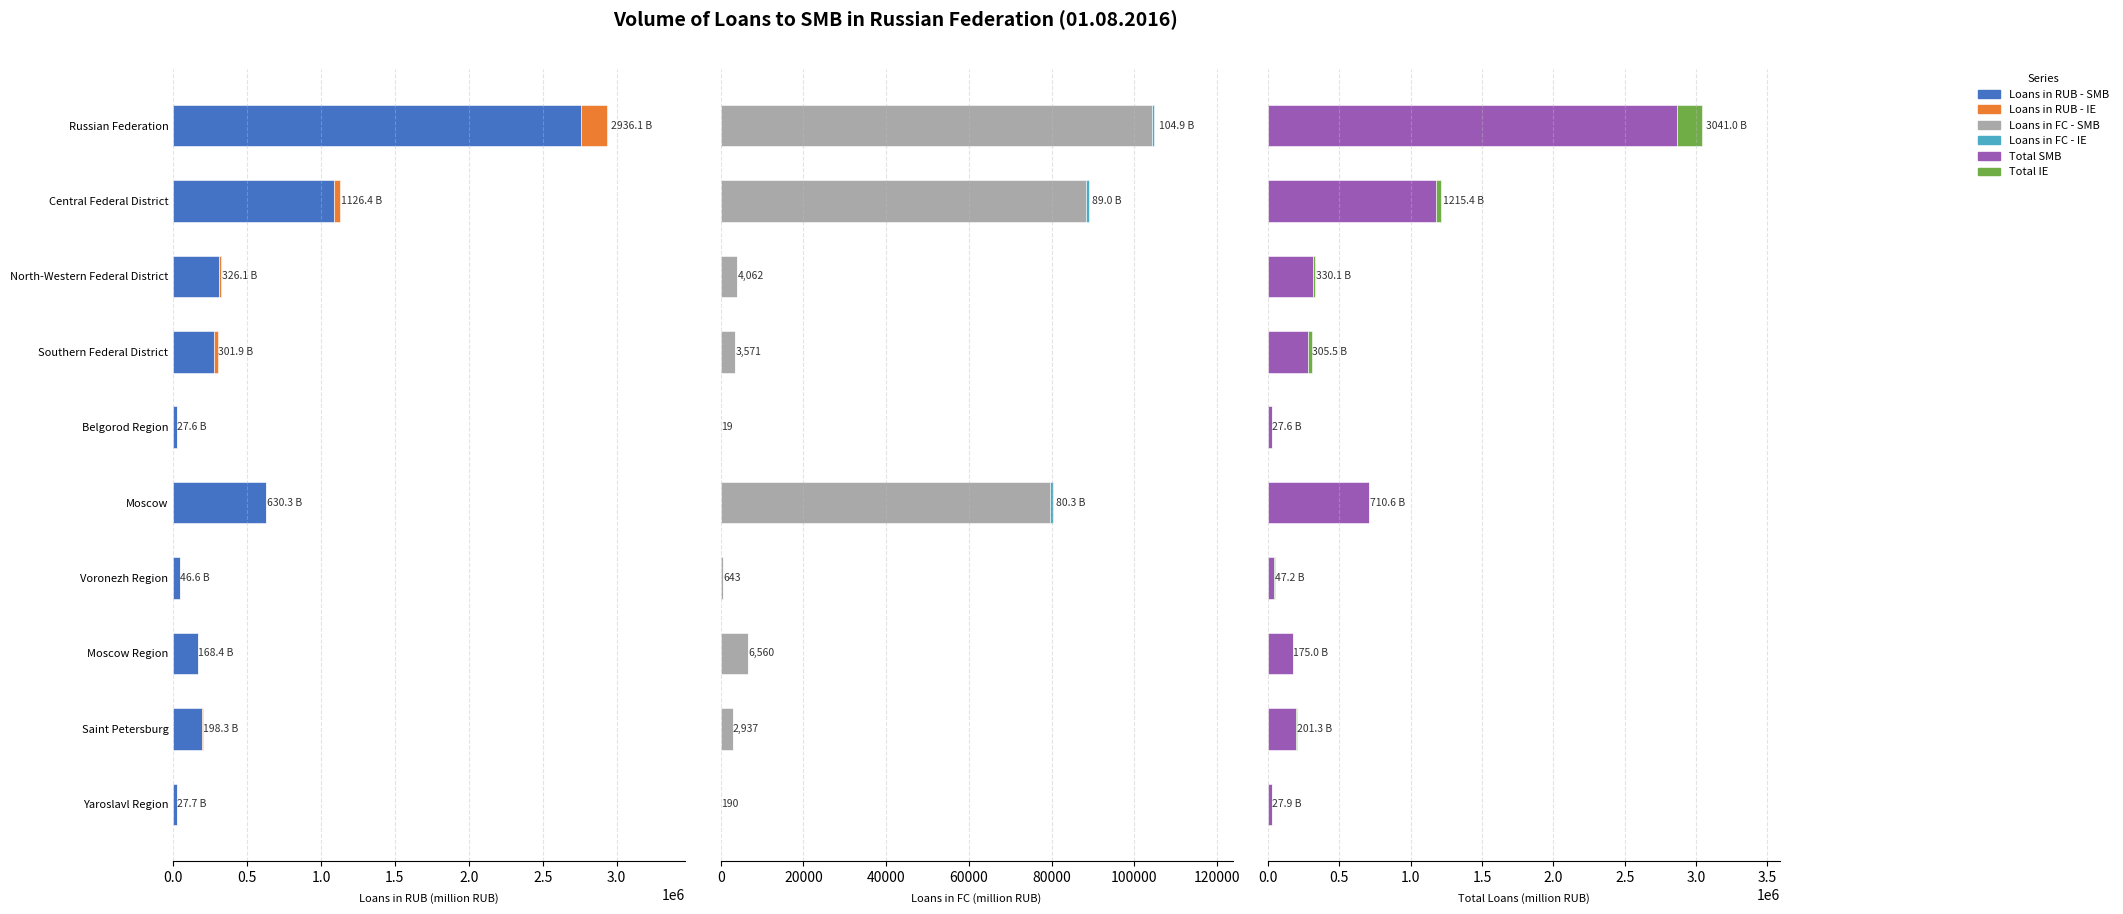

What is the value of the Total IE bar at the 4th from the left?

23500